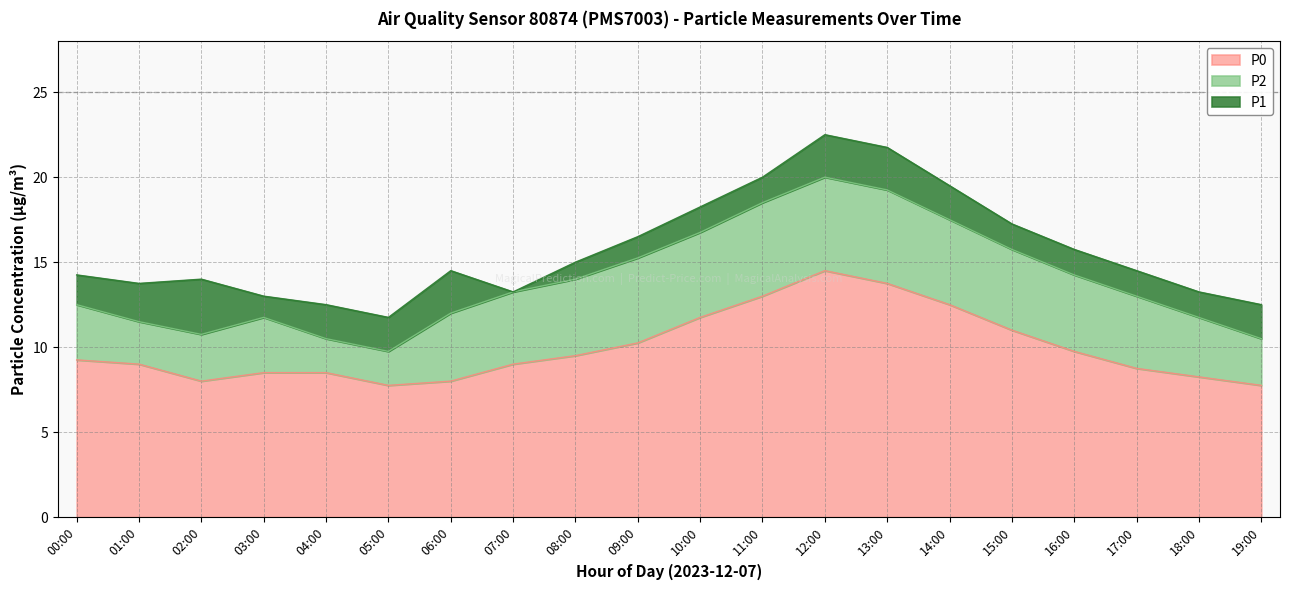

True or false: P0 has a value of 14.5 at 04:00.

False